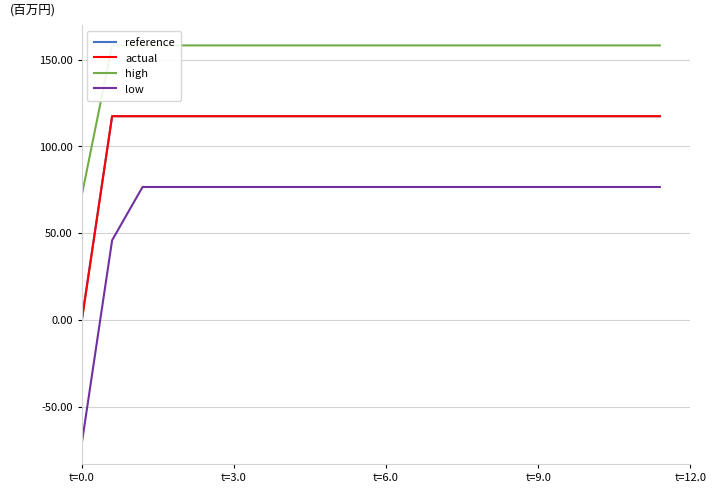

What is the maximum value for low?

76.6